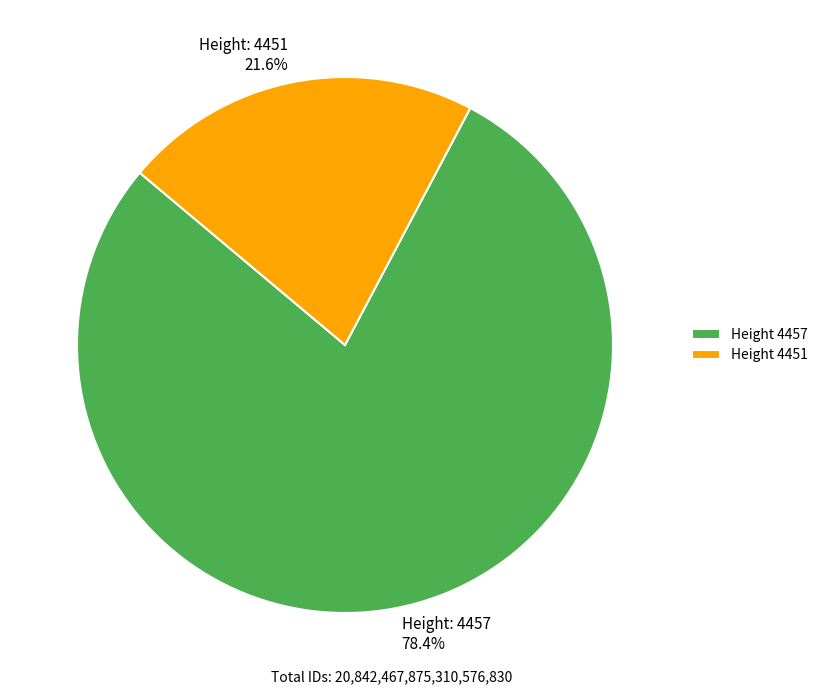

Rank the categories by value from lowest to highest.

Height 4451, Height 4457